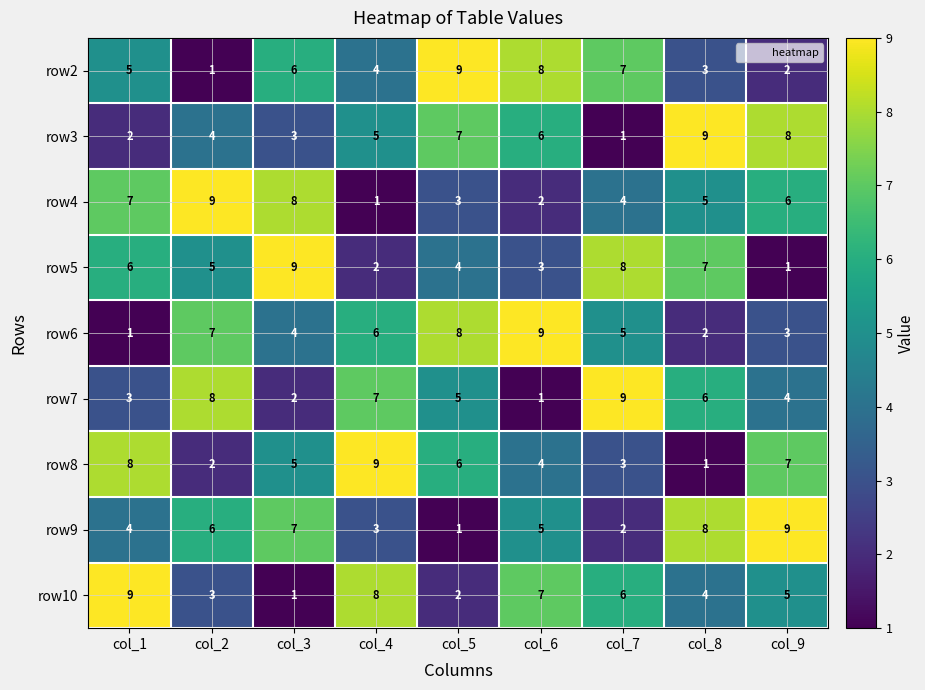

What is the average value of the row3 series?

5